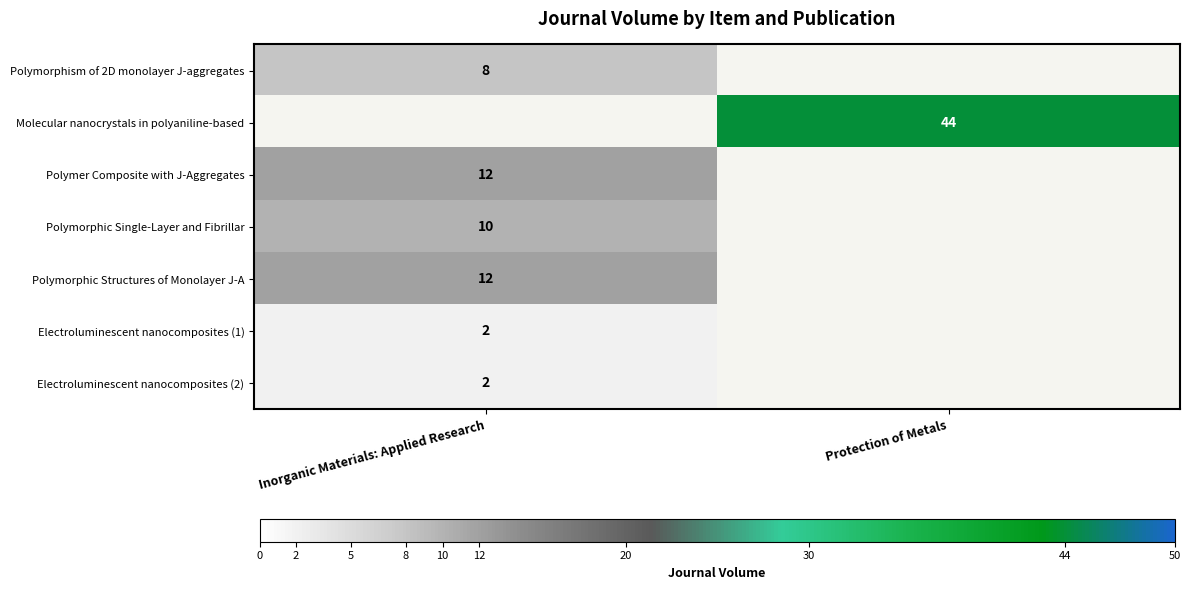

At how many categories does at least one series exceed 10?

2